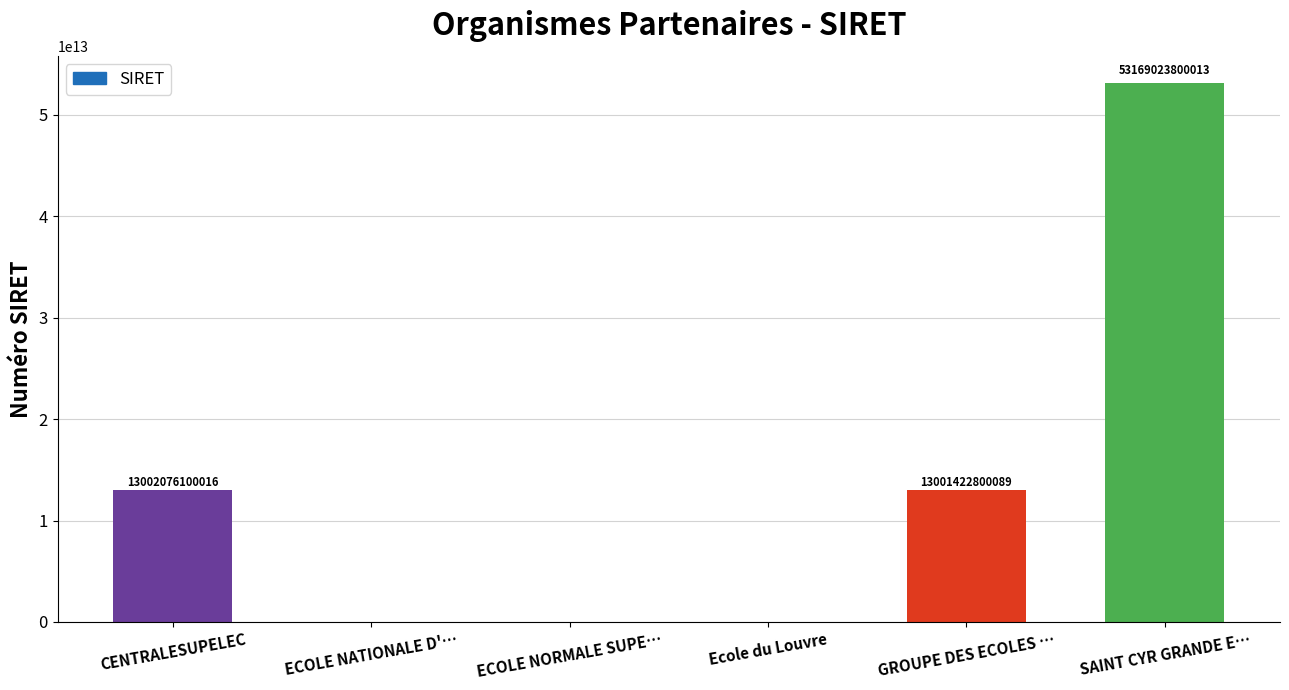

Is it true that the value at SAINT CYR GRANDE E… is 53169023800013?

True